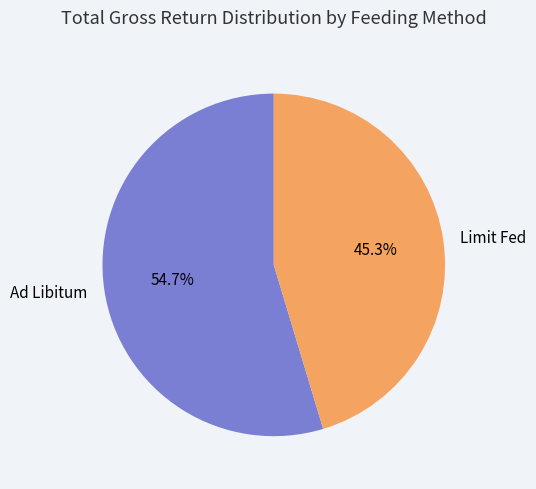

To the nearest percent, what is the average slice percentage?

50%